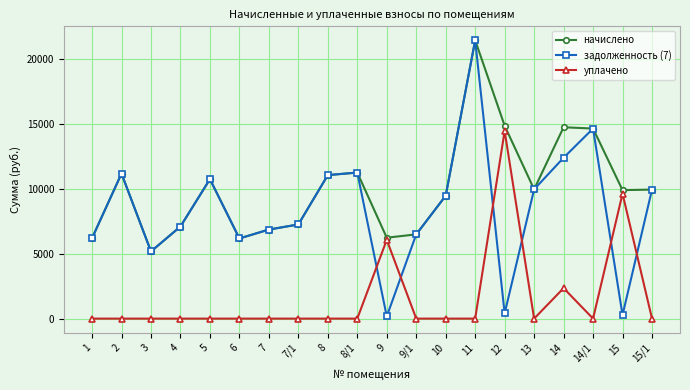

What is the maximum value for уплачено?

14462.6